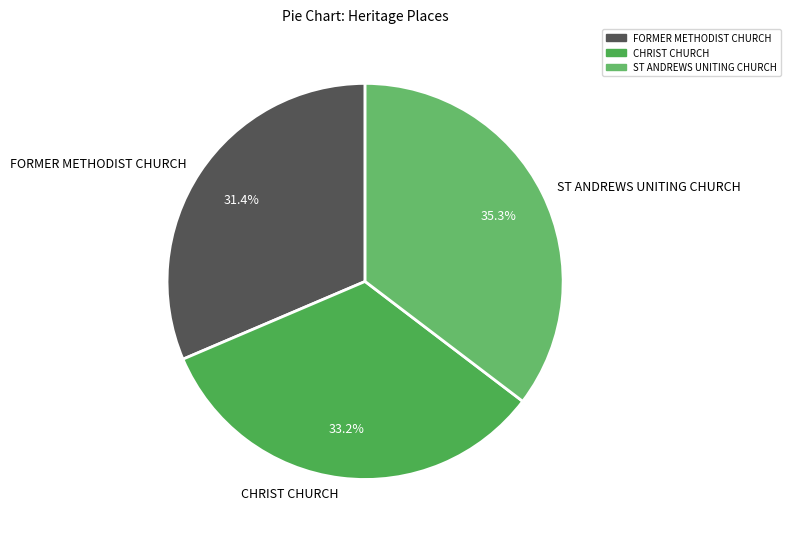

Is there a majority slice in this chart?

No